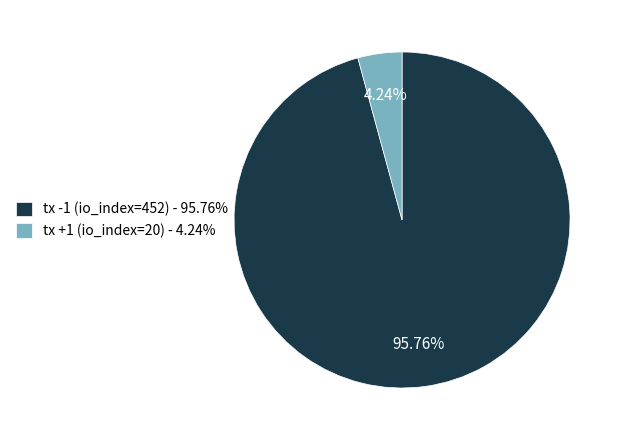

Rank the categories by value from lowest to highest.

tx +1 (io_index=20), tx -1 (io_index=452)